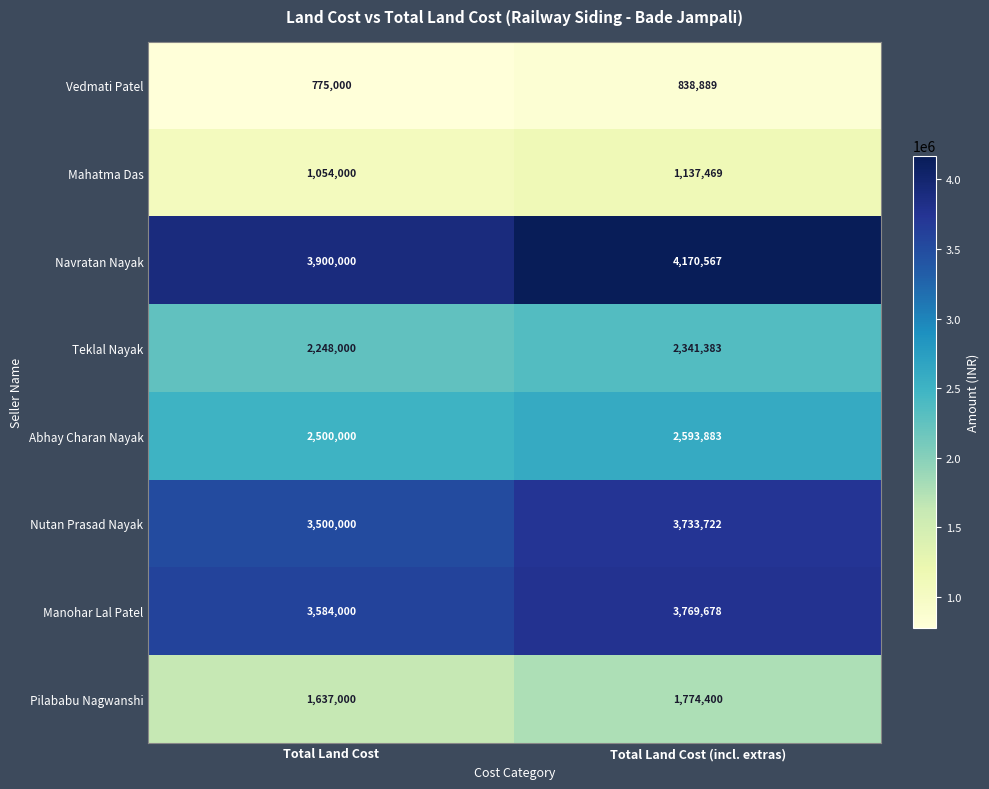

At how many categories does at least one series exceed 1141876?

2